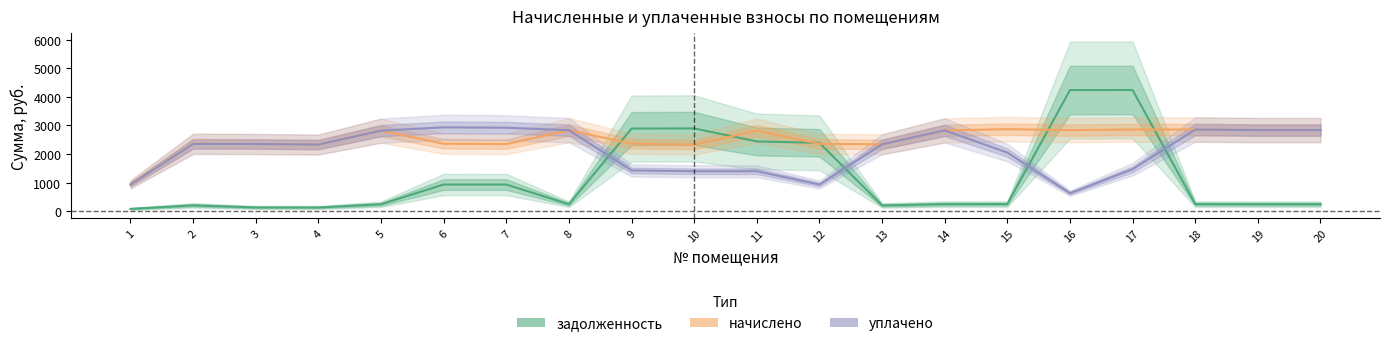

Between which two adjacent categories do задолженность and уплачено first intersect?

8 and 9